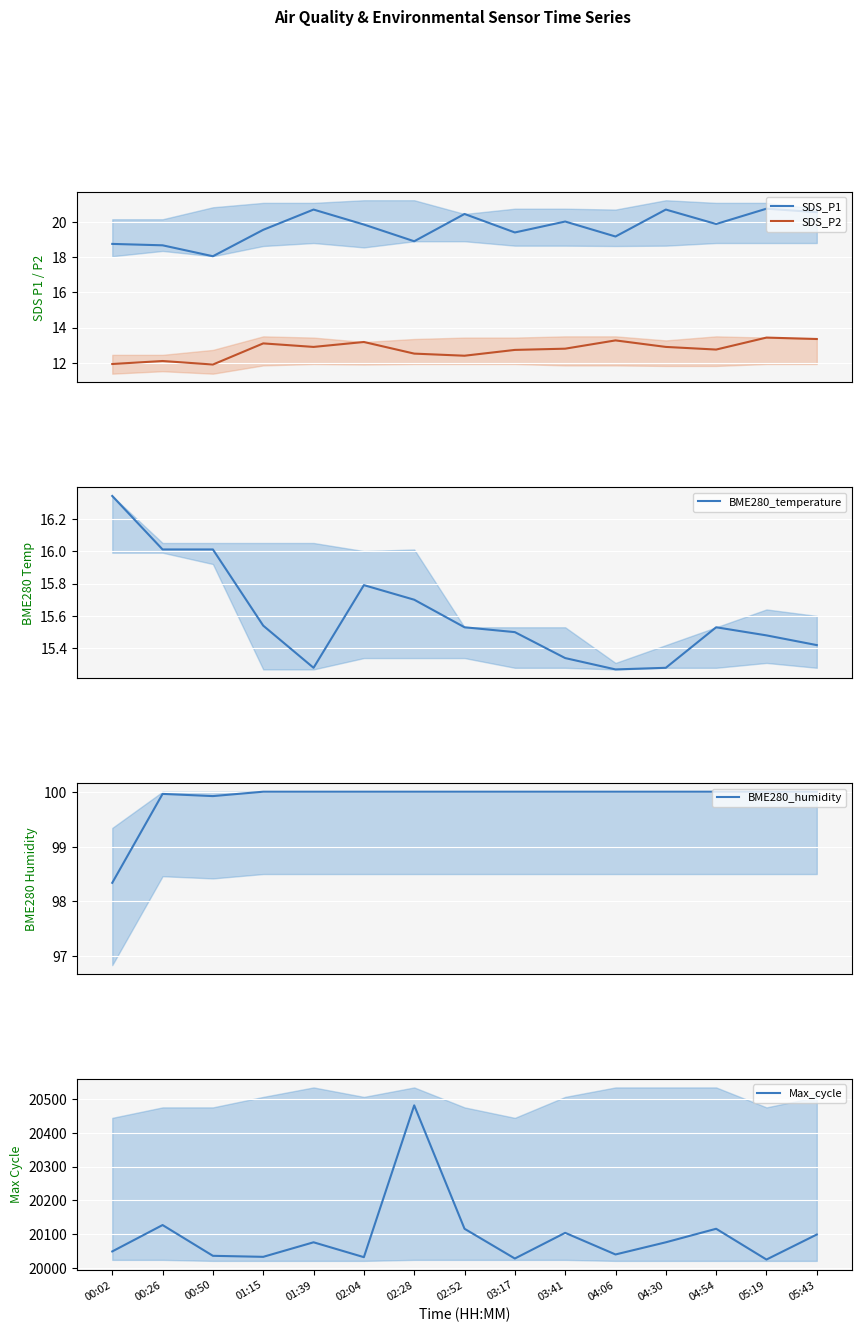

What is the value of the BME280_humidity point at the 2nd from the left?

100.0